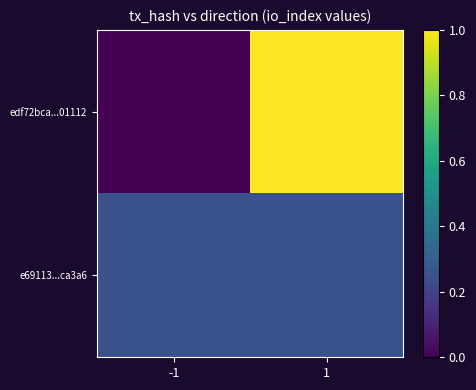

Between -1 and 1, which is larger?

1